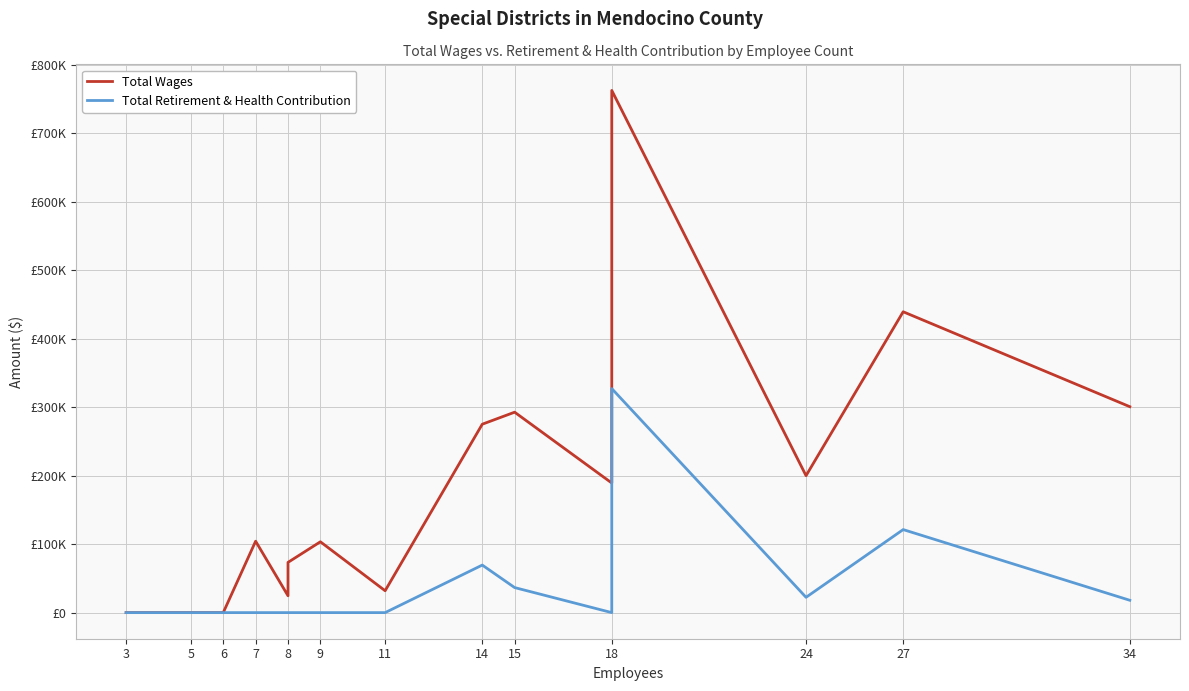

True or false: Total Retirement & Health Contribution and Total Wages intersect in this chart.

False